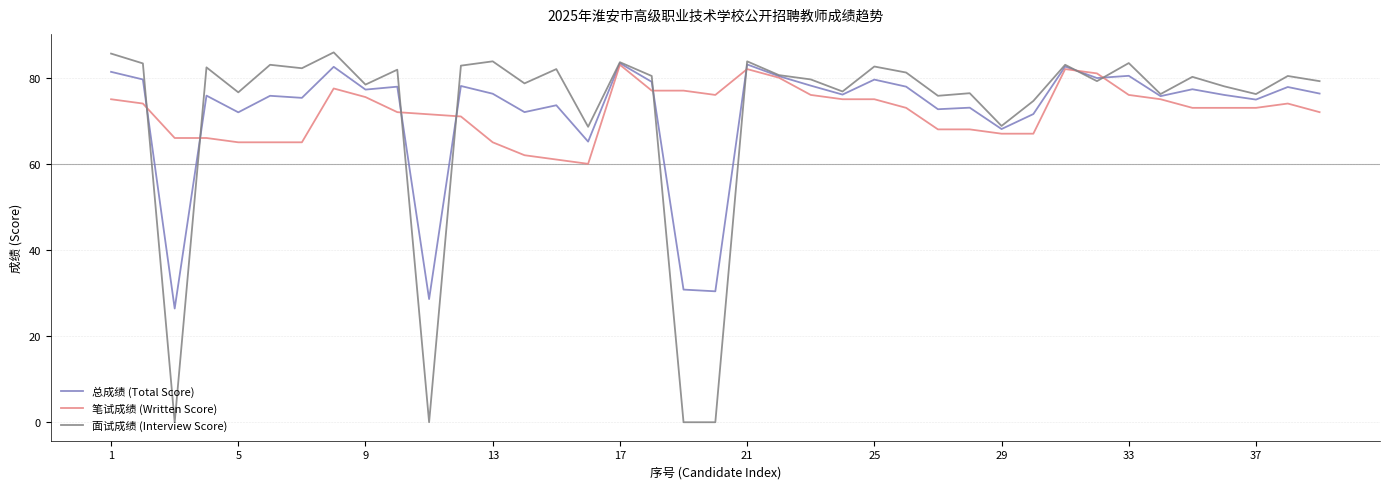

Which series has the largest range (max minus min)?

面试成绩 (Interview Score)